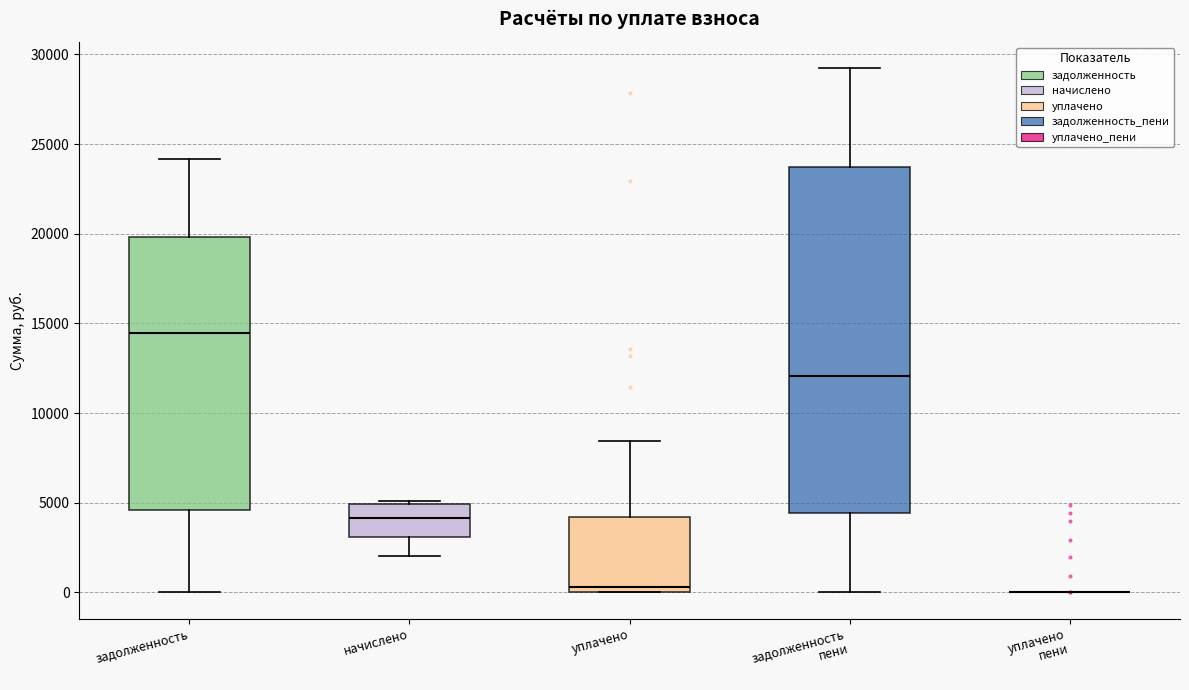

Reading left to right, transcribe this box plot: for each box, give where its median line is, the range the box spans, and where its two whiskers end, as read against the y-axis. The values are not printed on the chart, so give them approximately, as read against the axis.

задолженность: median 14500, box 4500 to 20000, whiskers 0 to 24000
начислено: median 4000, box 3000 to 5000, whiskers 2000 to 5000 (just above the box's upper edge)
уплачено: median 500, box 0 to 4000, whiskers 0 to 8500
задолженность пени: median 12000, box 4500 to 23500, whiskers 0 to 29000
уплачено пени: box collapsed to a line at 0, whiskers 0 to 0